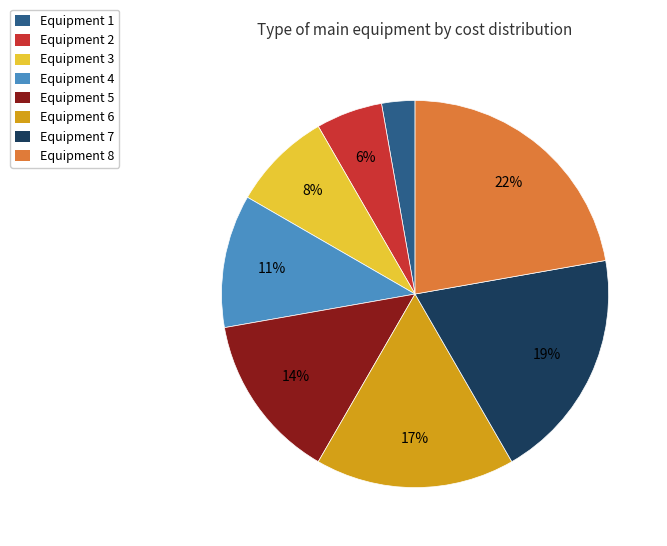

To the nearest percent, what is the difference between the Equipment 1 and Equipment 4 slice percentages?

8%